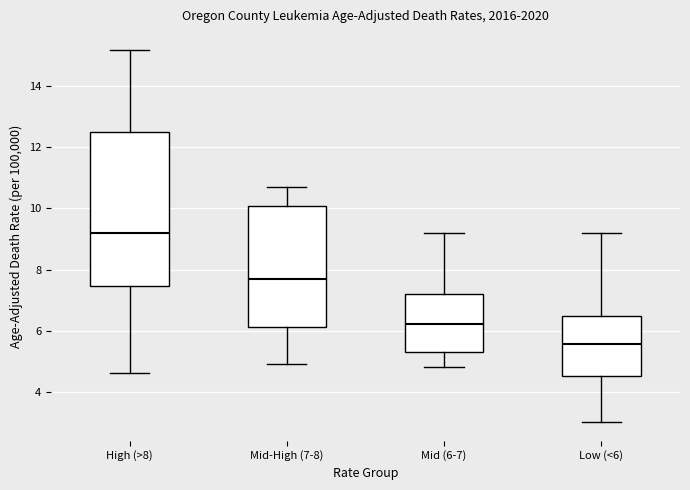

Which box has the highest median line?

High (>8)